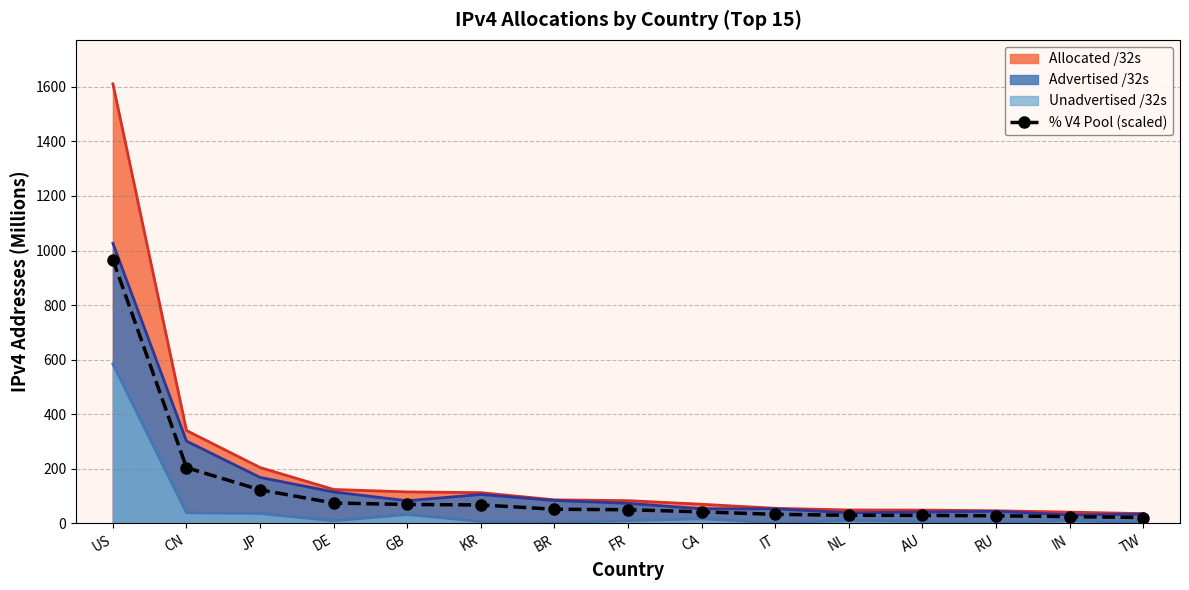

Between TW and US, which is larger?

US